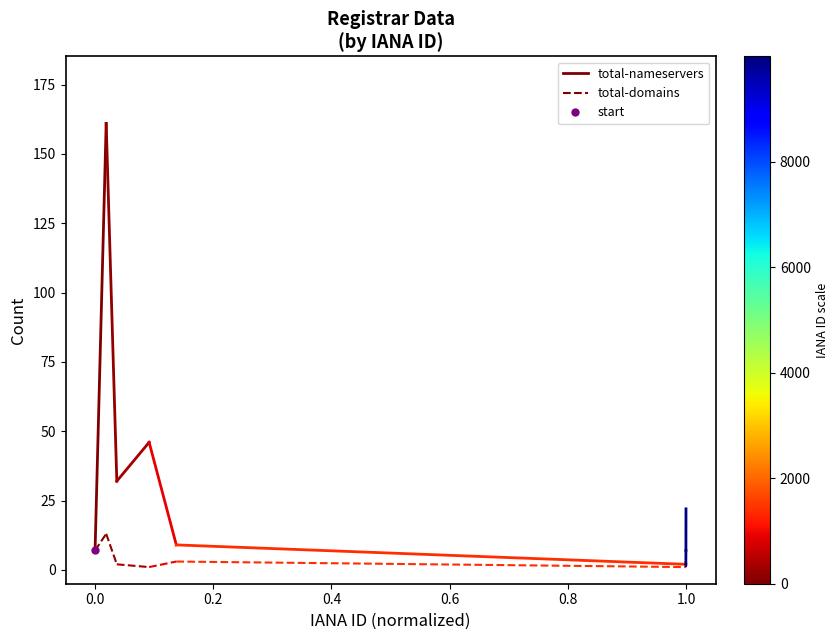

How many lines are shown in the chart?

2